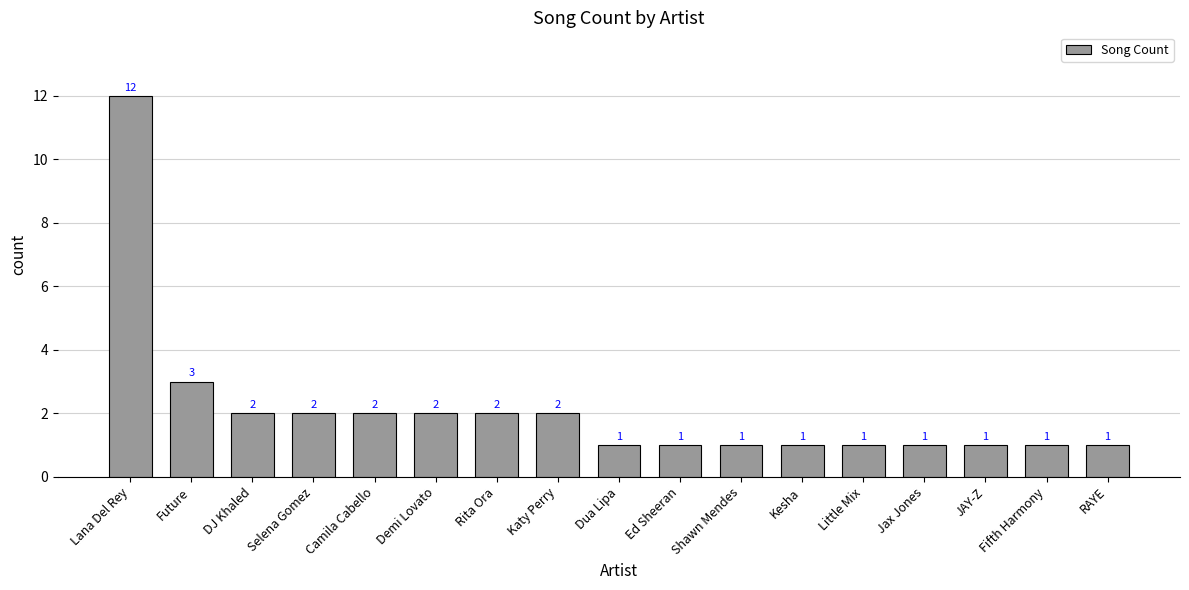

What is the maximum value shown in the chart?

12